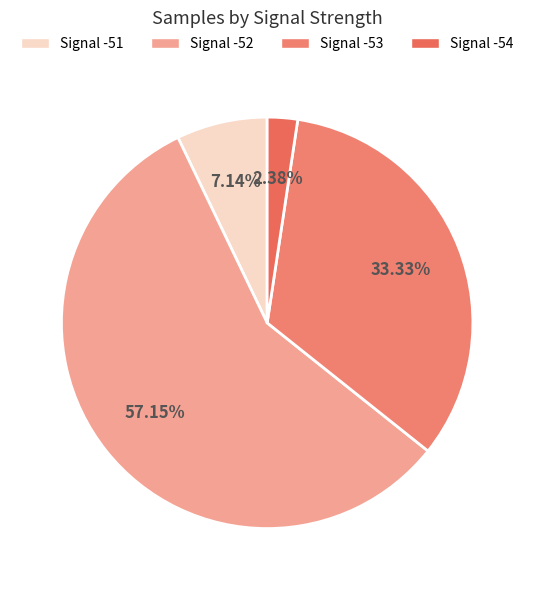

Do Signal -51 and Signal -53 together represent more than half of the pie?

No